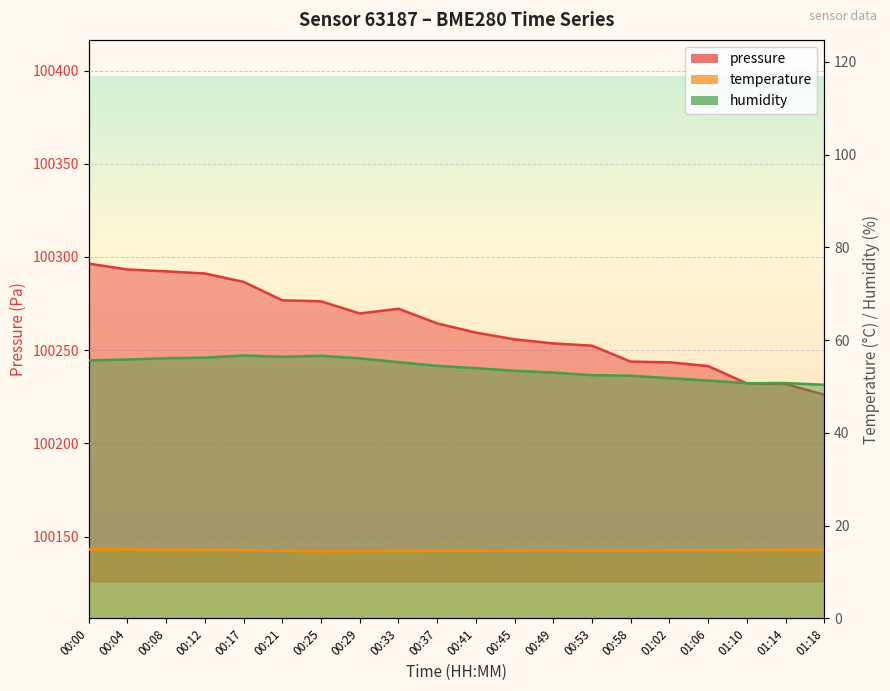

What is the label of the 10th point from the left?

00:37